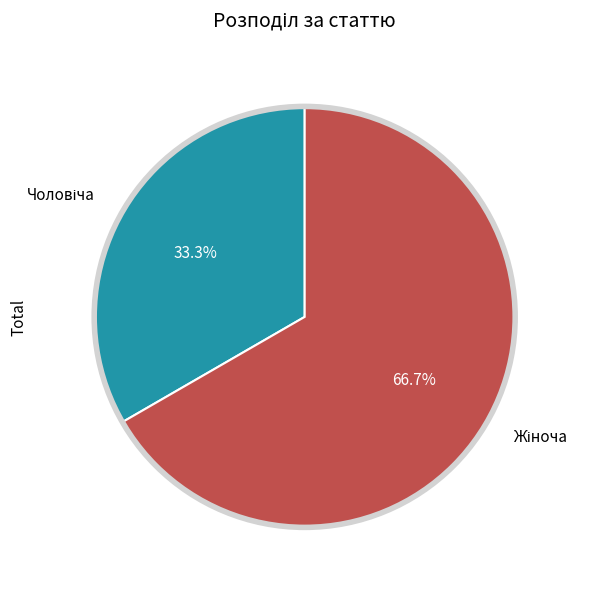

Combined, what portion of the pie is Чоловіча and Жіноча?

100.0%